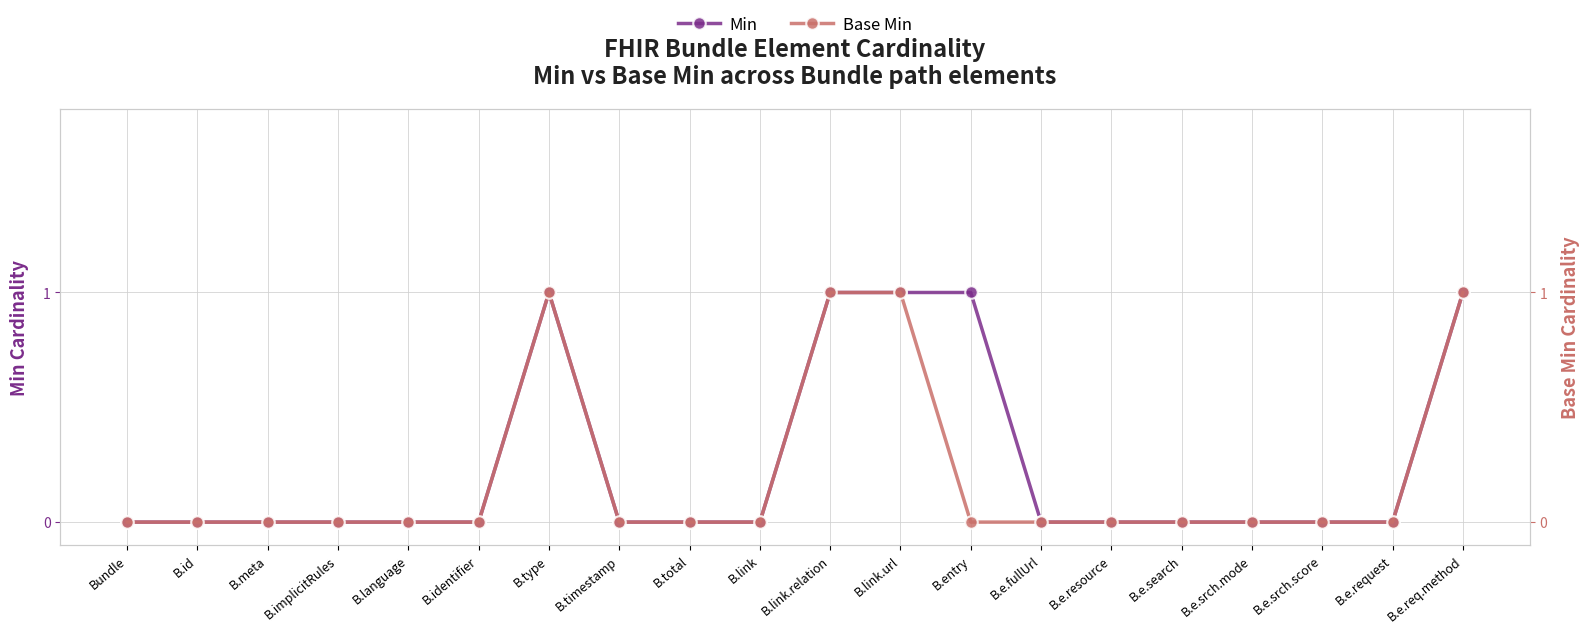

True or false: Base Min and Min intersect in this chart.

False